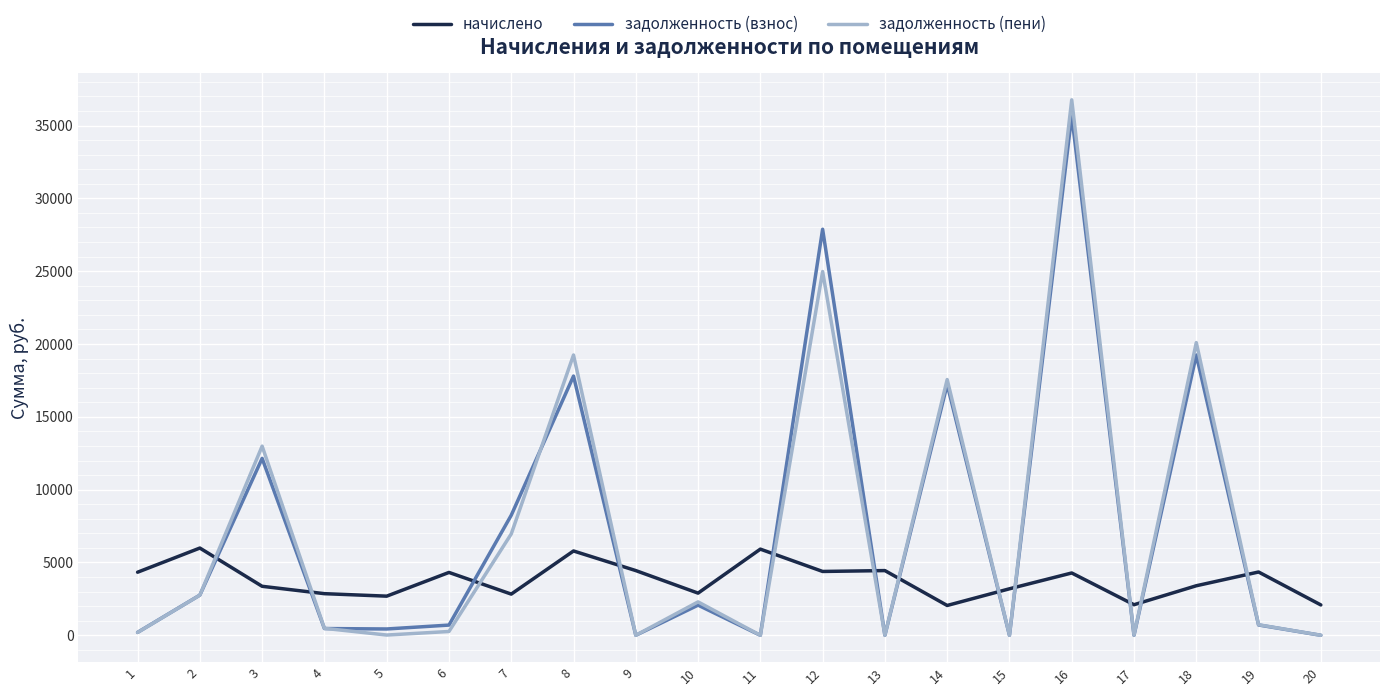

True or false: начислено and задолженность (взнос) intersect in this chart.

True